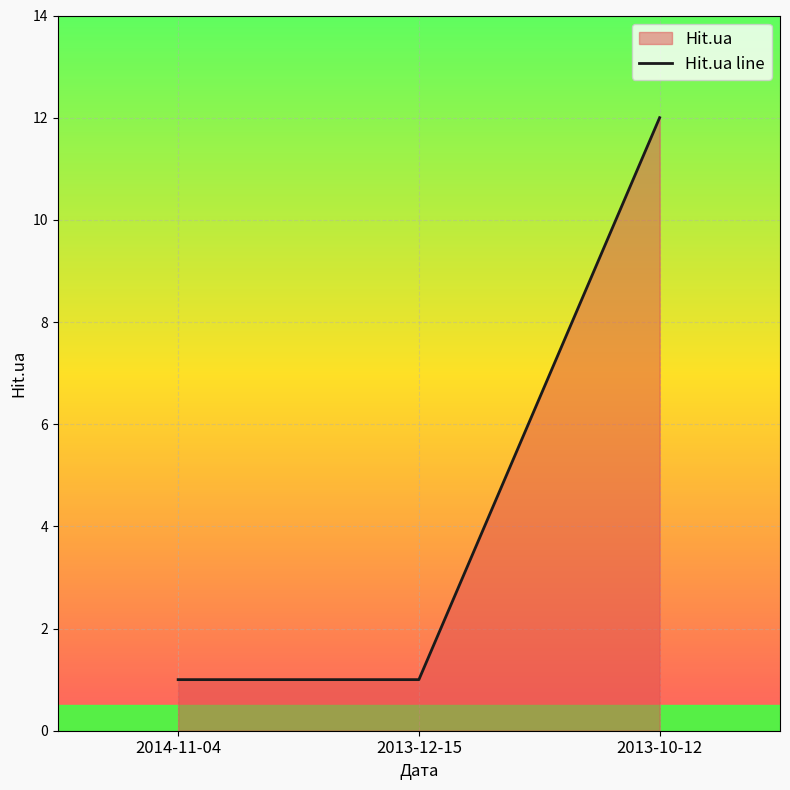

Which label corresponds to the largest value in the chart?

2013-10-12